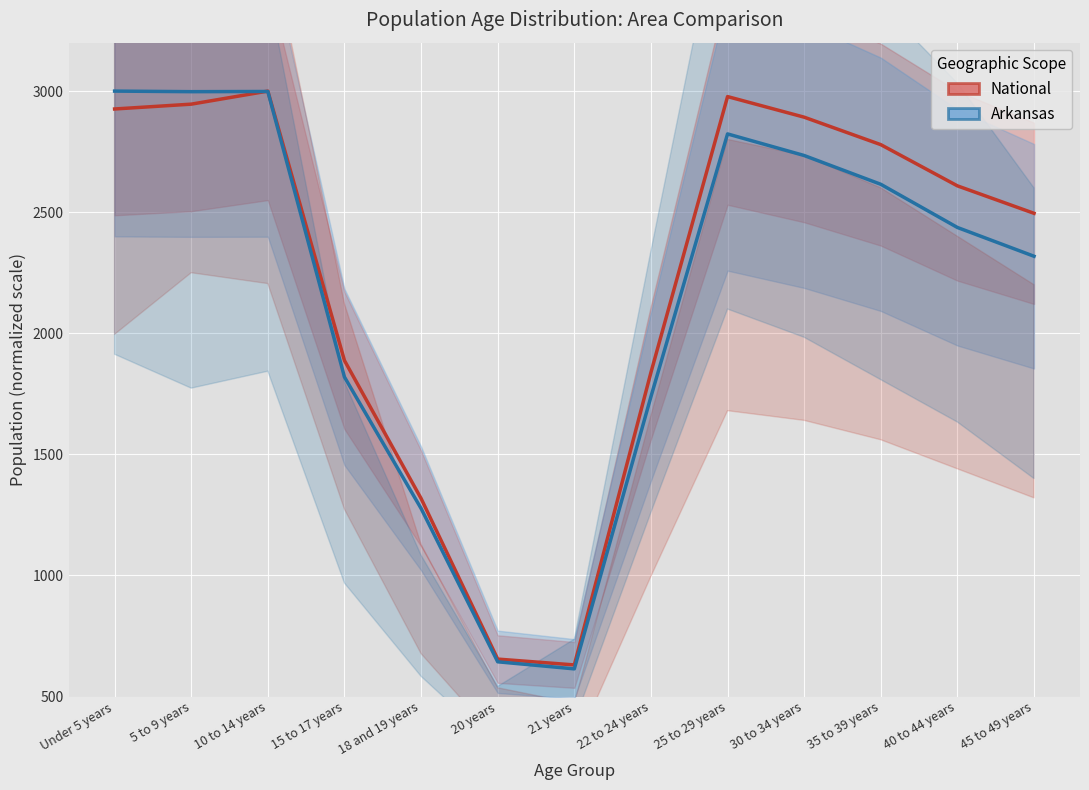

What is the label of the 4th point from the left?

15 to 17 years